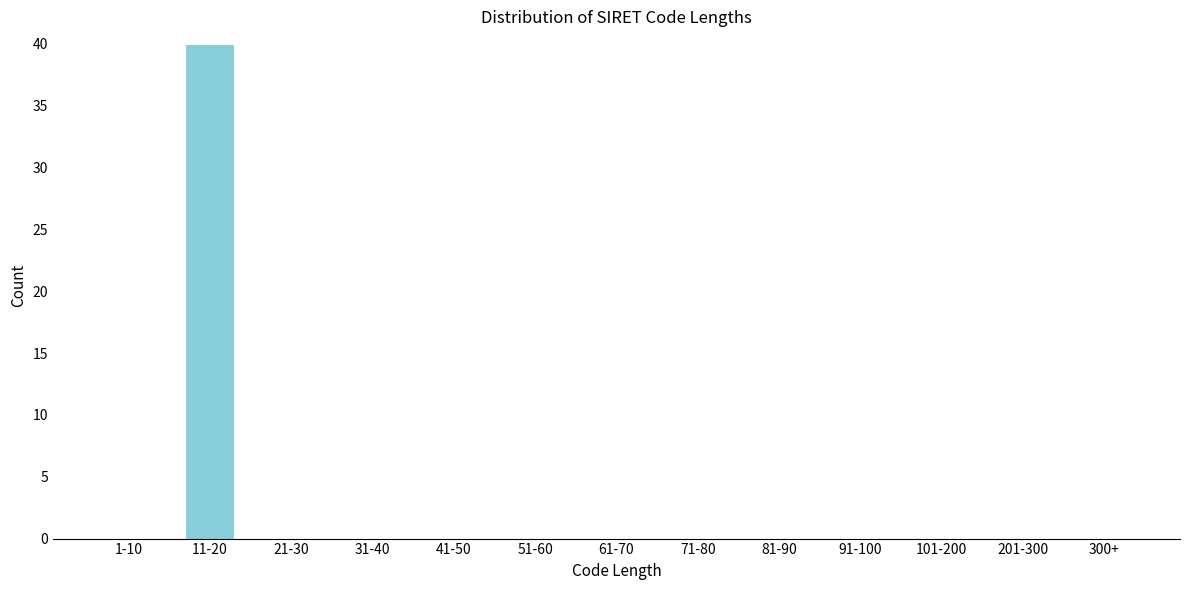

Reading left to right, extract all data points from this chart.

1-10=0	11-20=40	21-30=0	31-40=0	41-50=0	51-60=0	61-70=0	71-80=0	81-90=0	91-100=0	101-200=0	201-300=0	300+=0